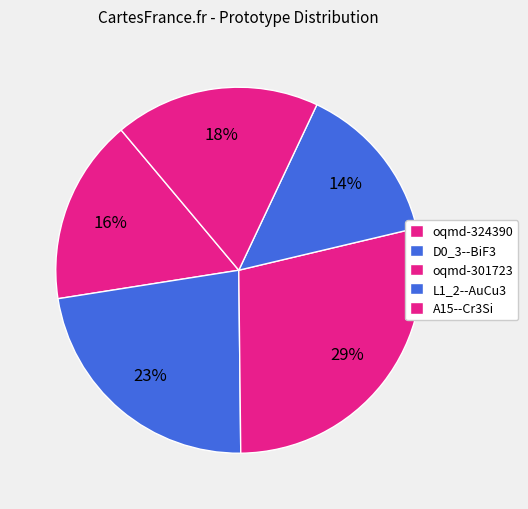

Approximately how many times larger is the value at oqmd-324390 compared to A15--Cr3Si?

0.9